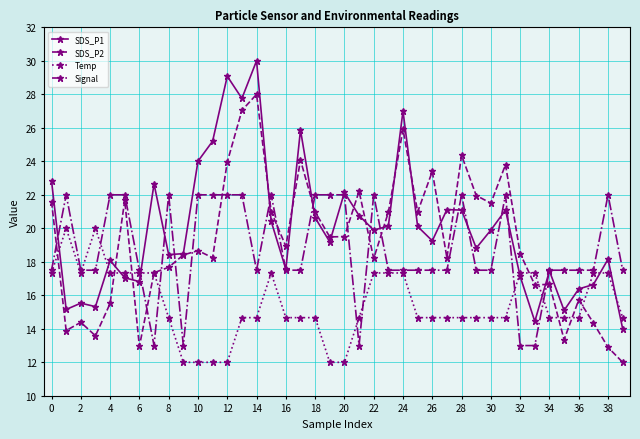

What is the lowest value of the Temp series?

12.0